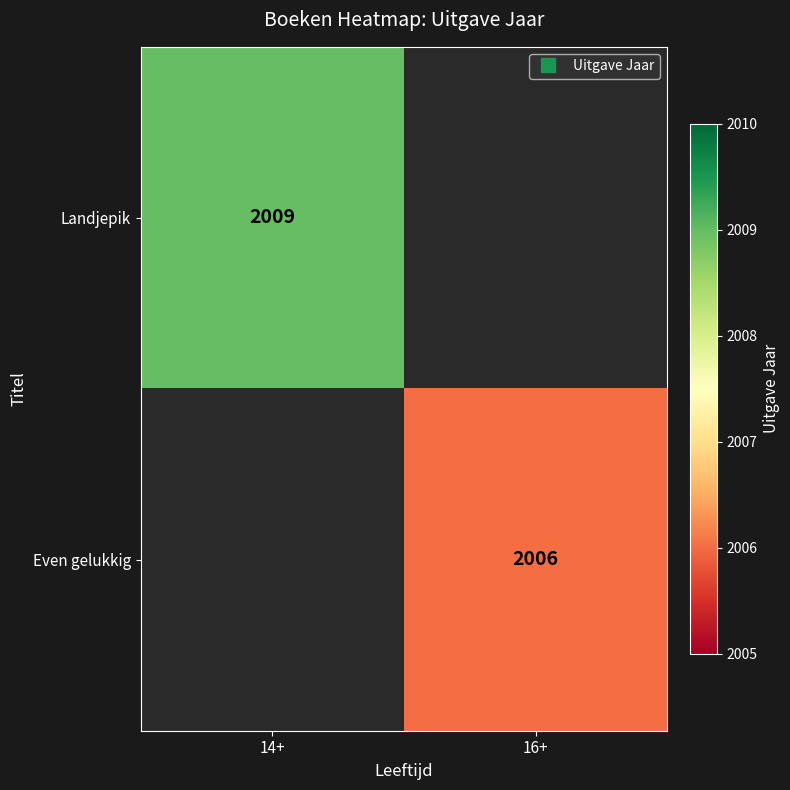

What is the maximum value shown in the chart?

2009.0